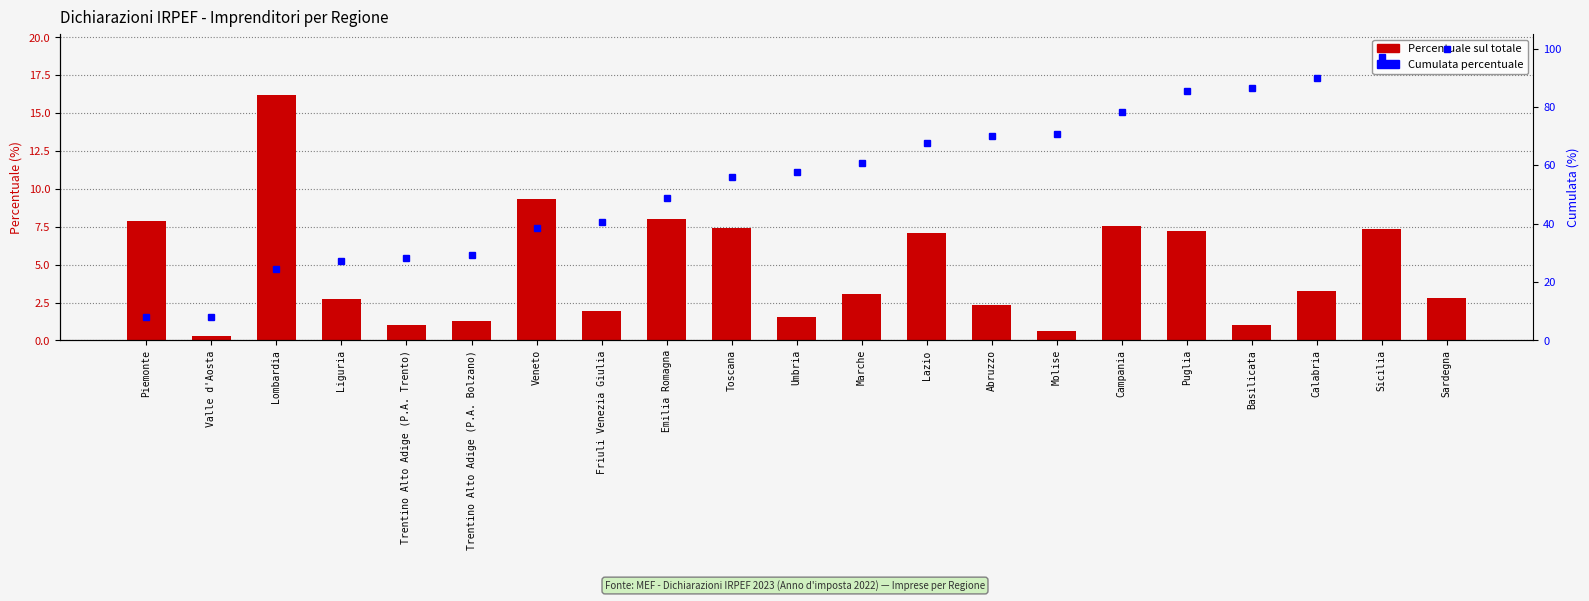

The Percentuale series shows 1.9 at Sardegna. True or false?

False